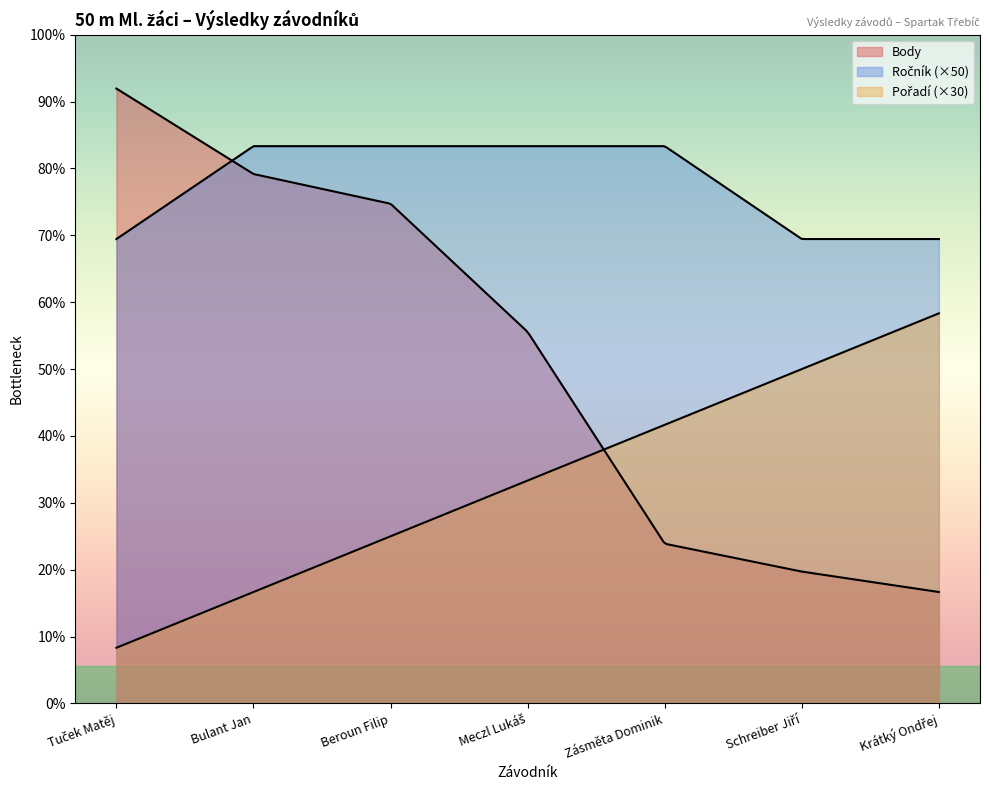

Which label corresponds to the smallest value in the chart?

Tuček Matěj